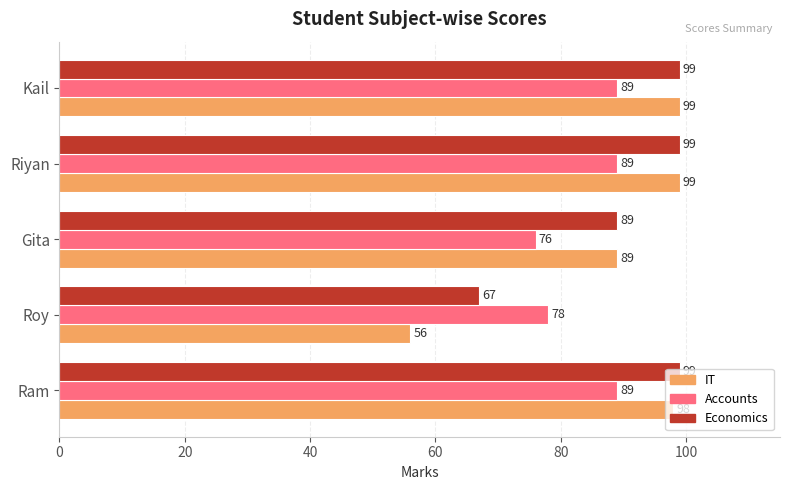

What is the smallest value displayed?

56